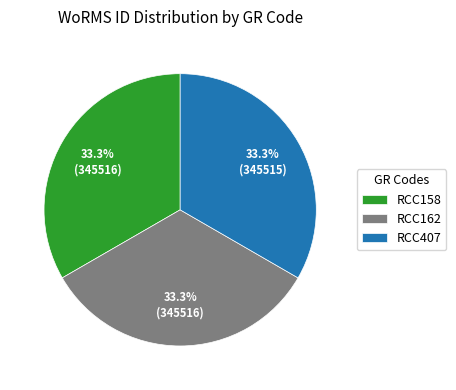

To the nearest percent, what is the combined percentage of RCC162 and RCC407?

67%